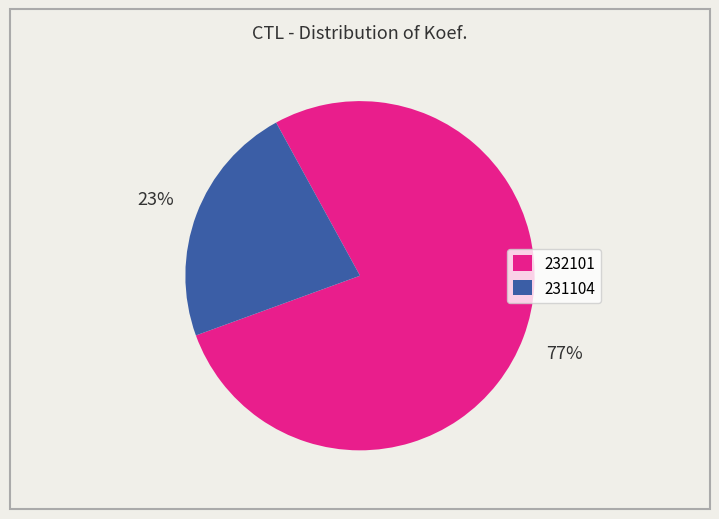

What is the ratio of the value at 231104 to the value at 232101?

0.3